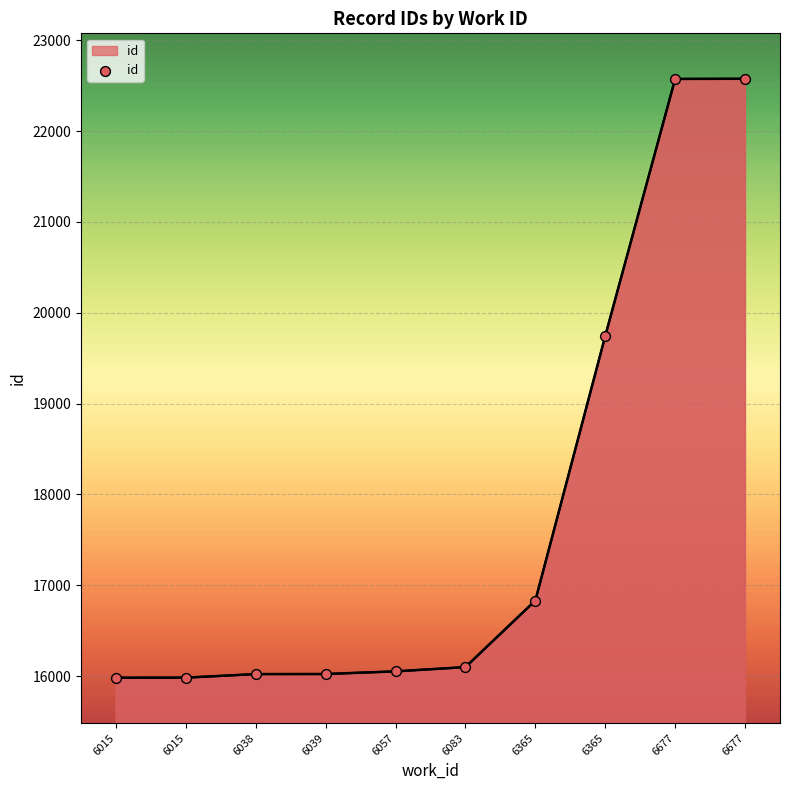

What is the change in value from 6083 to 6365?

+3646